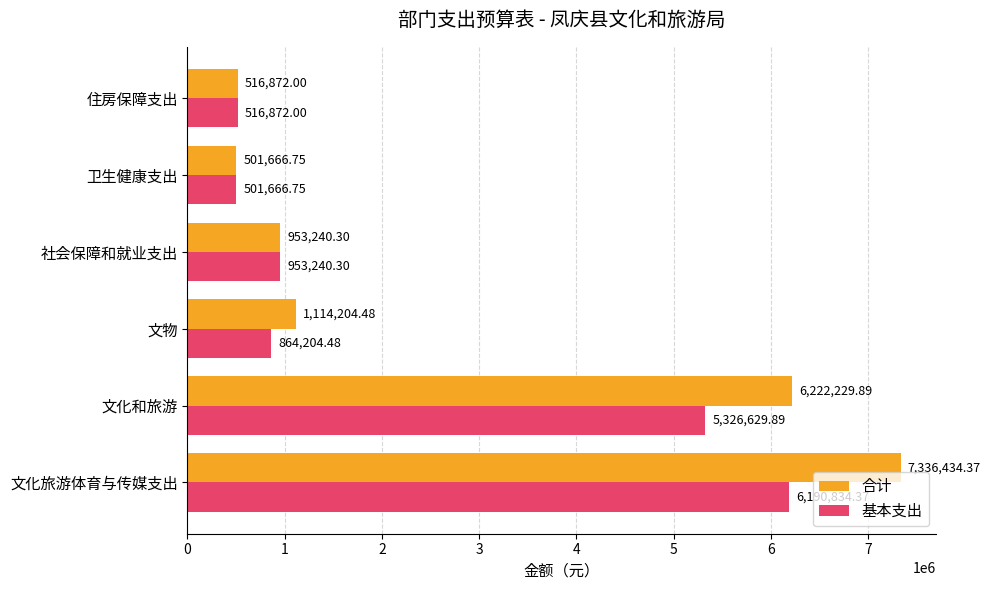

At which category is the sum across all series the highest?

文化旅游体育与传媒支出